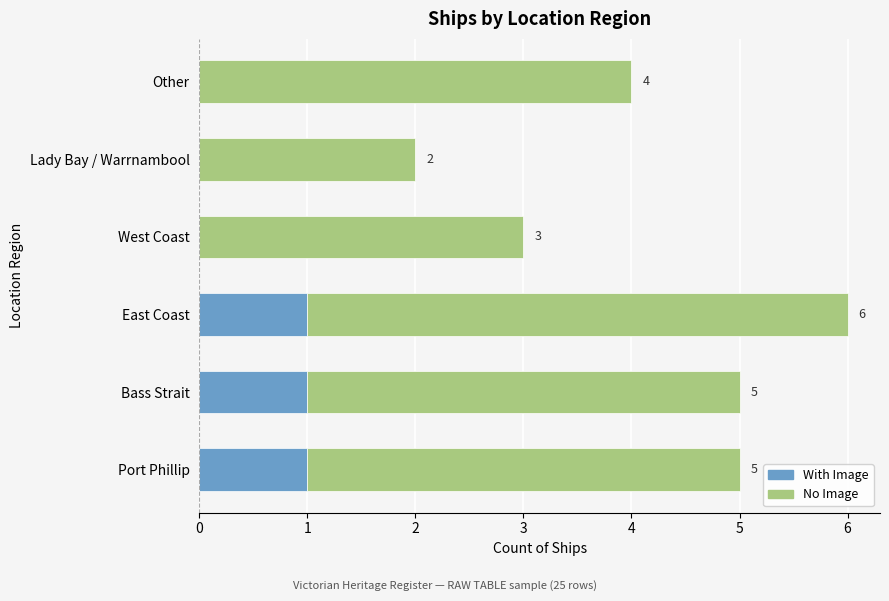

True or false: With Image has a value of 2 at Bass Strait.

False